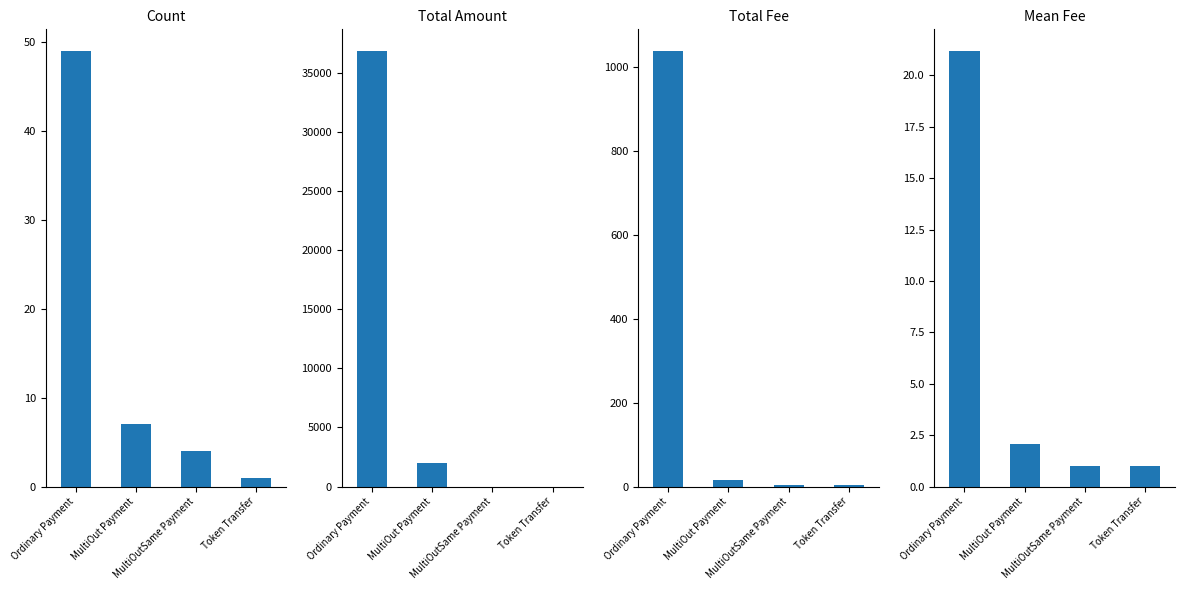

What is the label of the 3rd bar from the left?

MultiOutSame Payment